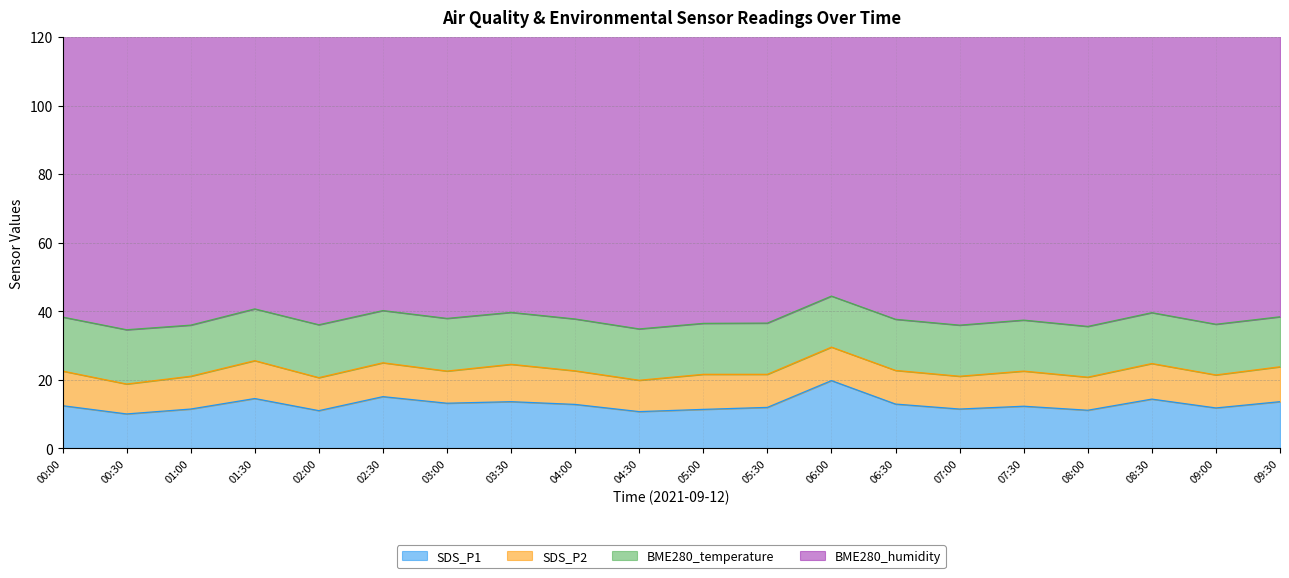

True or false: BME280_humidity has more than 2 points higher than both neighbors.

False